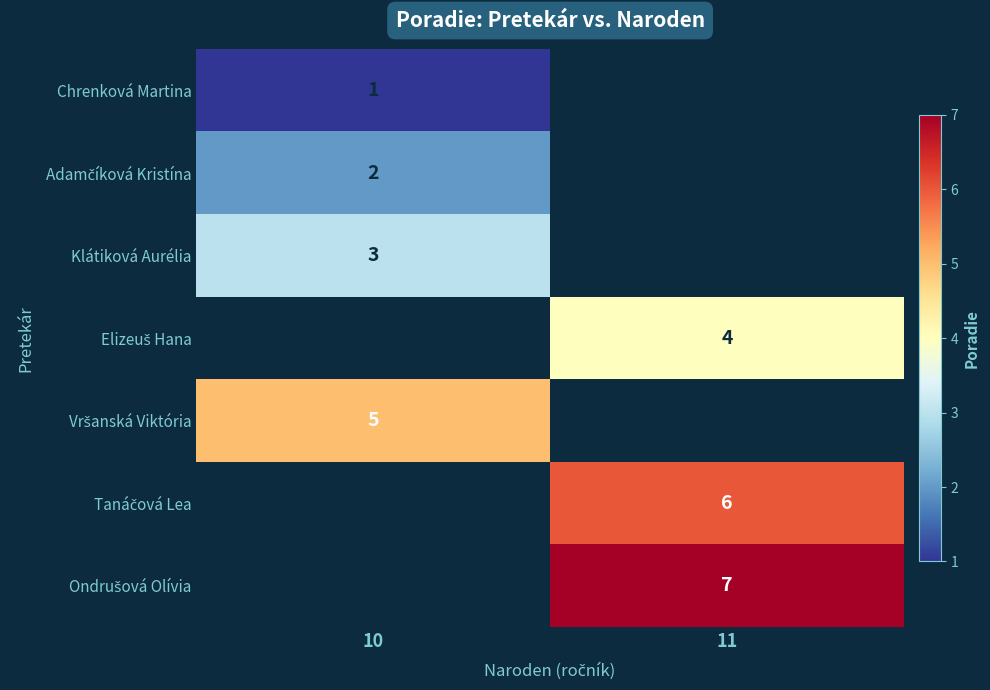

At which category does the chart reach its peak across all series?

11